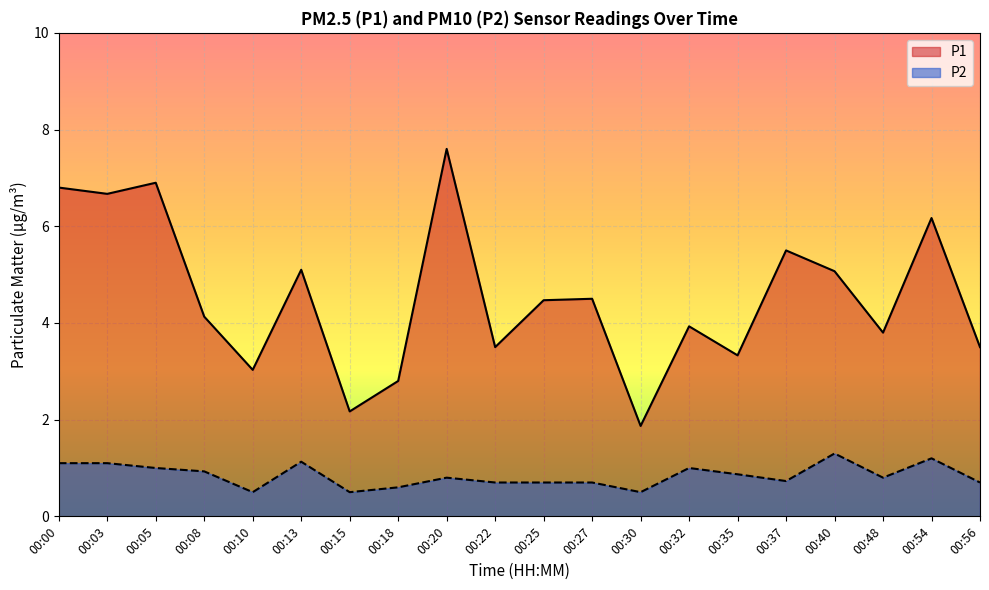

How many values in the P1 series are below 4?

9